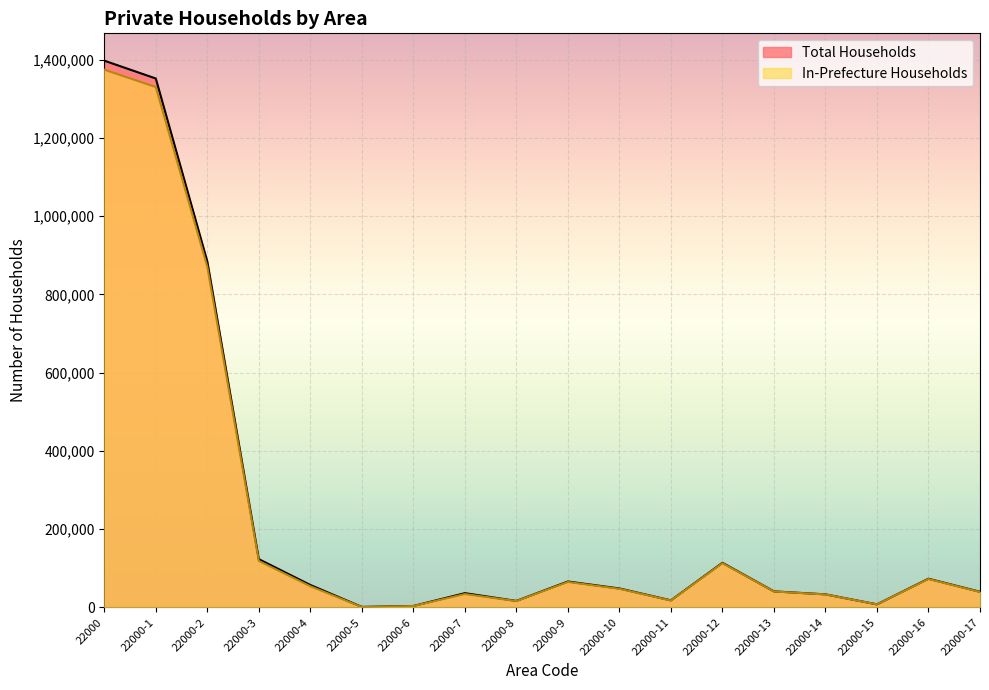

Reading right to left, transcribe all the data shown in this chart.

Total Households: 22000-17=39726	22000-16=73091	22000-15=7595	22000-14=33169	22000-13=40764	22000-12=113855	22000-11=17808	22000-10=48205	22000-9=66013	22000-8=16355	22000-7=36228	22000-6=3452	22000-5=1073	22000-4=57108	22000-3=123121	22000-2=883839	22000-1=1351600	22000=1397173
In-Prefecture Households: 22000-17=39189	22000-16=72361	22000-15=7512	22000-14=32927	22000-13=40439	22000-12=112800	22000-11=17451	22000-10=47275	22000-9=64726	22000-8=16015	22000-7=33905	22000-6=3256	22000-5=687	22000-4=53863	22000-3=118589	22000-2=870228	22000-1=1329683	22000=1374213